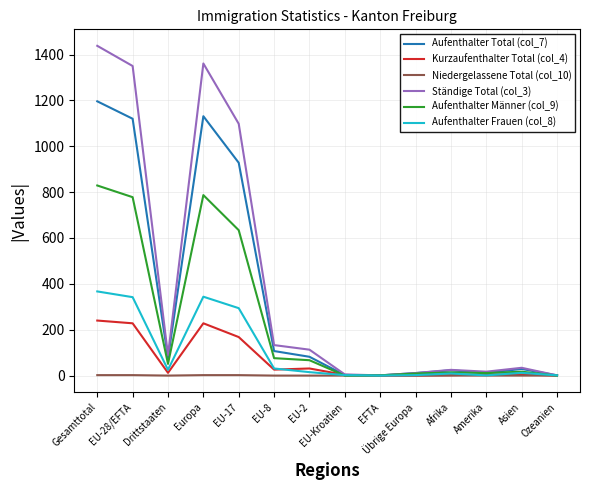

Which series has the widest spread of values?

Ständige Total (col_3)